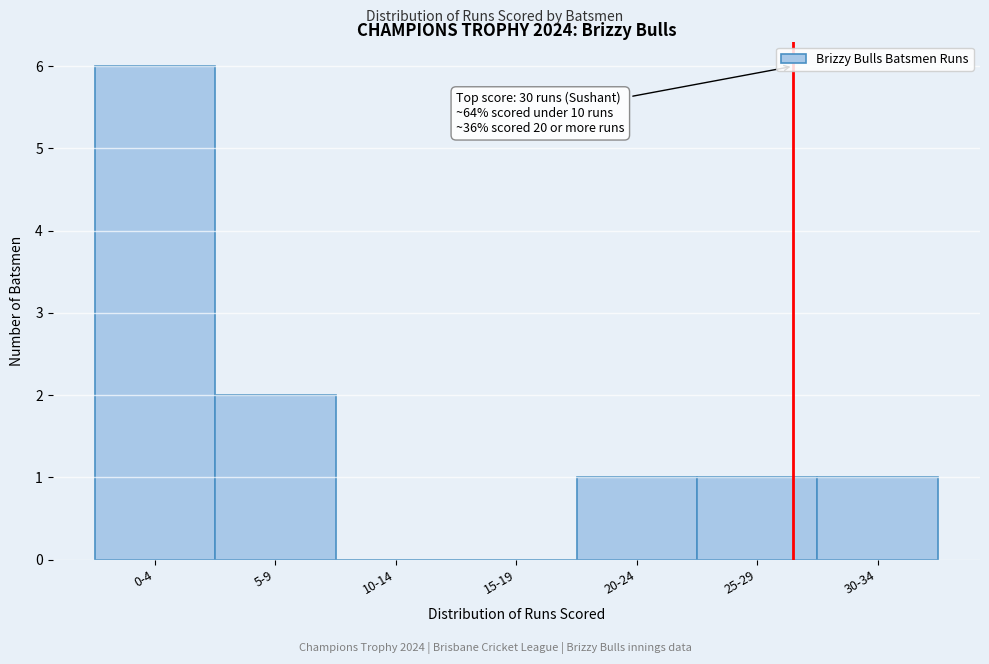

Reading left to right, what are all the values shown in this chart?

0-4=6	5-9=2	10-14=0	15-19=0	20-24=1	25-29=1	30-34=1